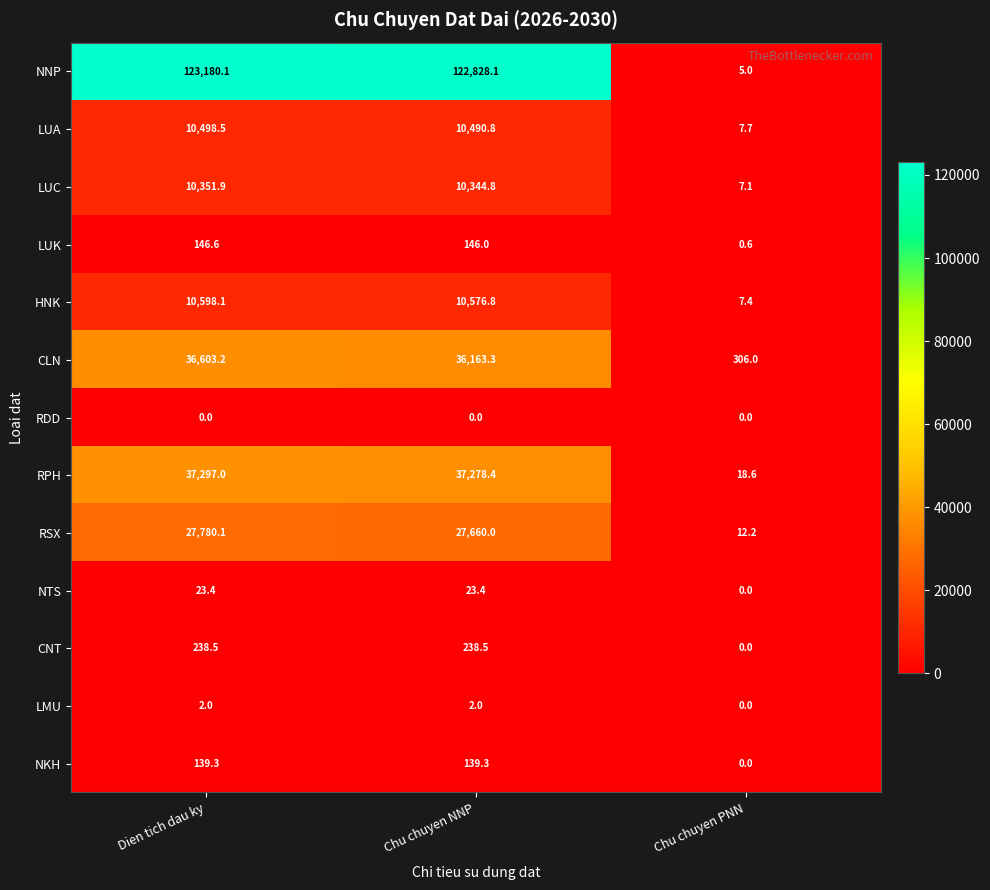

At how many categories does at least one series exceed 28945?

2